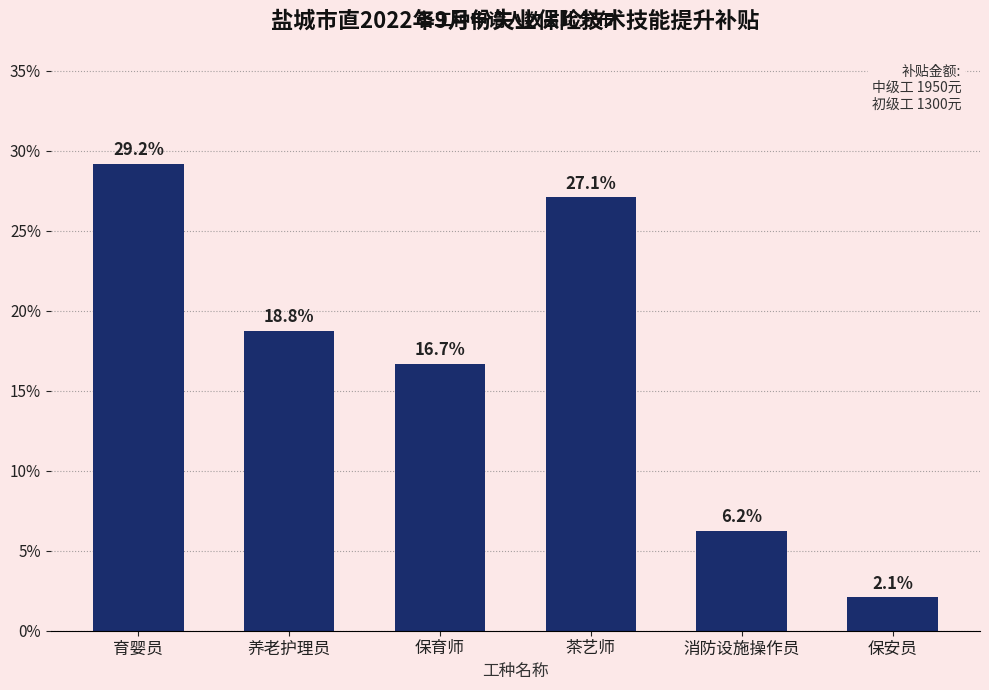

What is the maximum value shown in the chart?

29.2